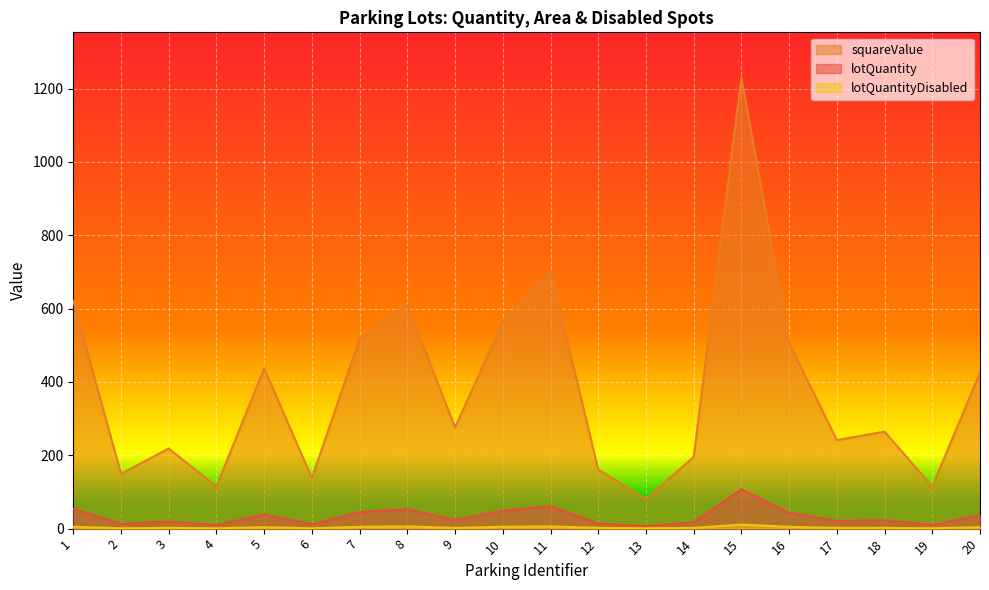

Which category has the lowest value in the lotQuantityDisabled series?

2